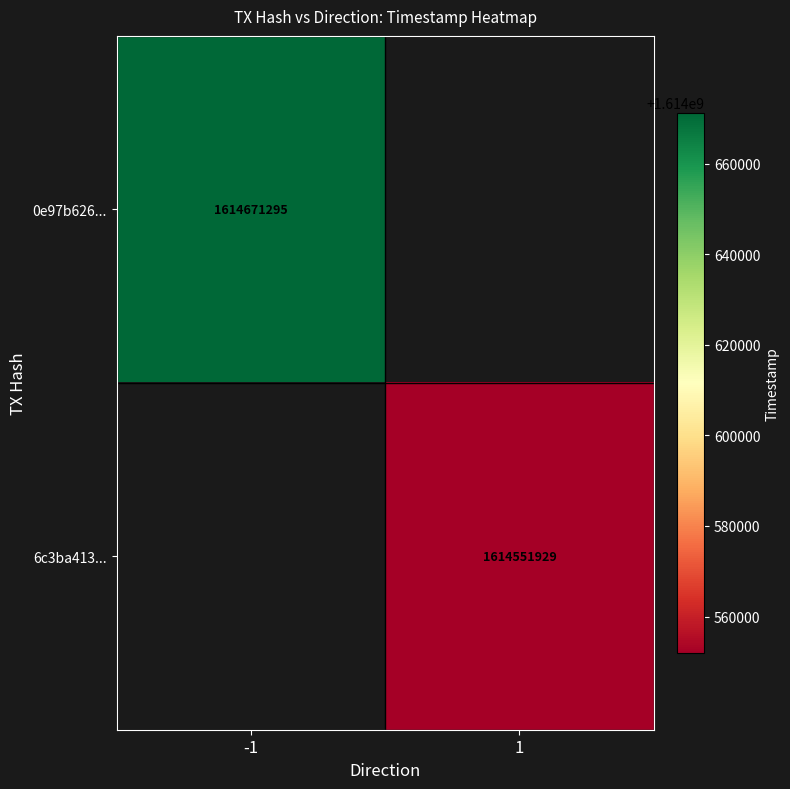

True or false: 0e97b626... has a value of 1614671295 at -1.

True